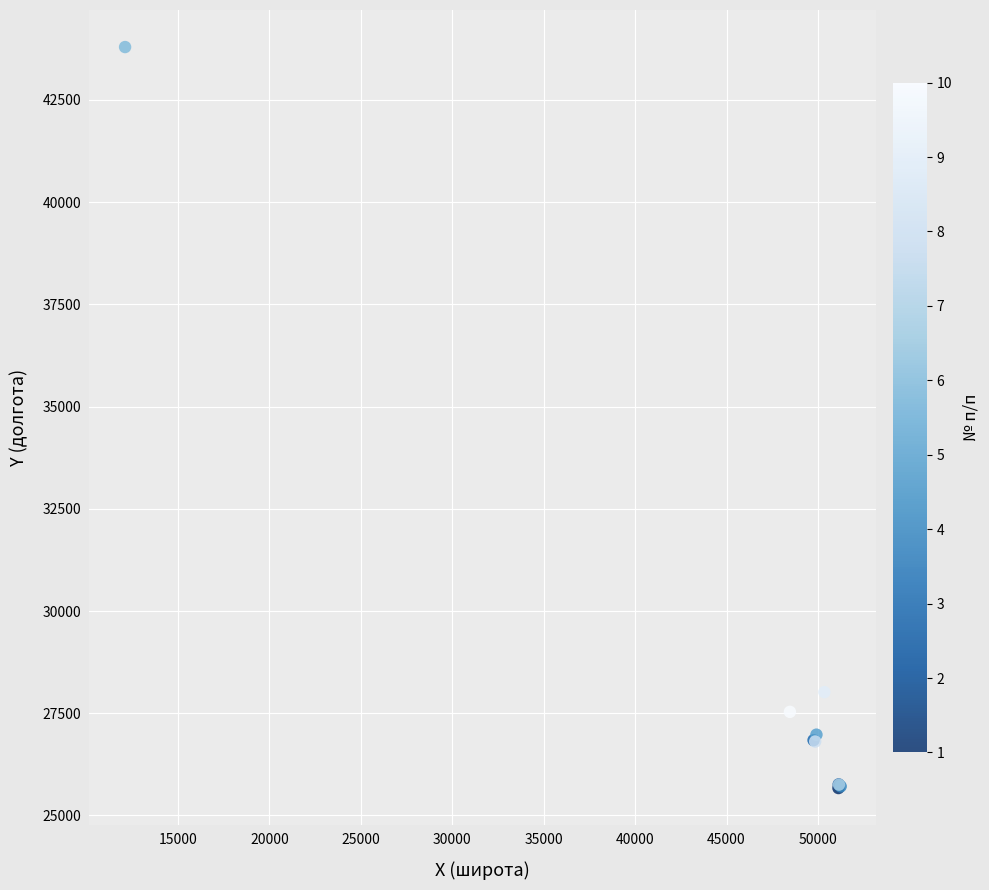

What Y value in the scatter plot is closest to 34731?

28015.8